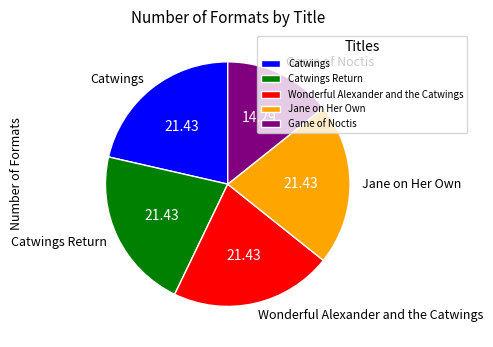

Approximately how many times larger is the value at Catwings compared to Jane on Her Own?

1.0